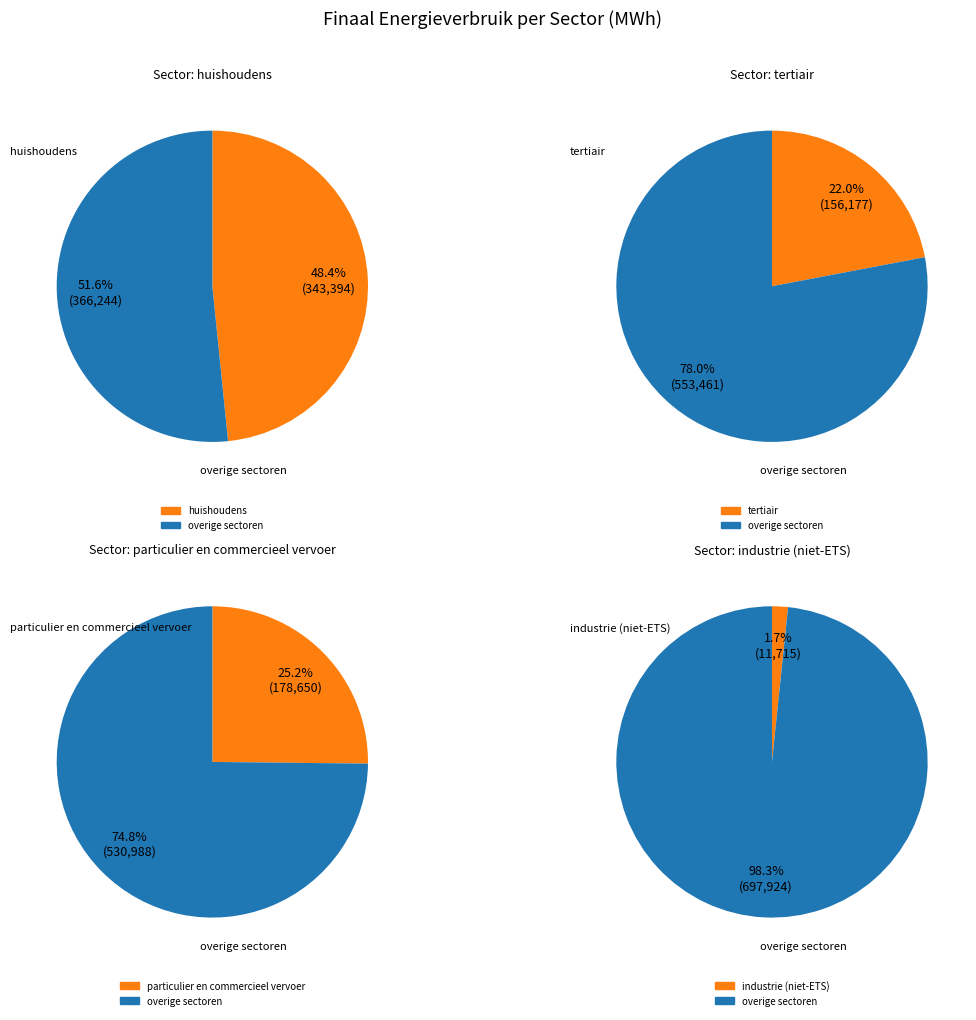

How many slices are in this pie chart?

8